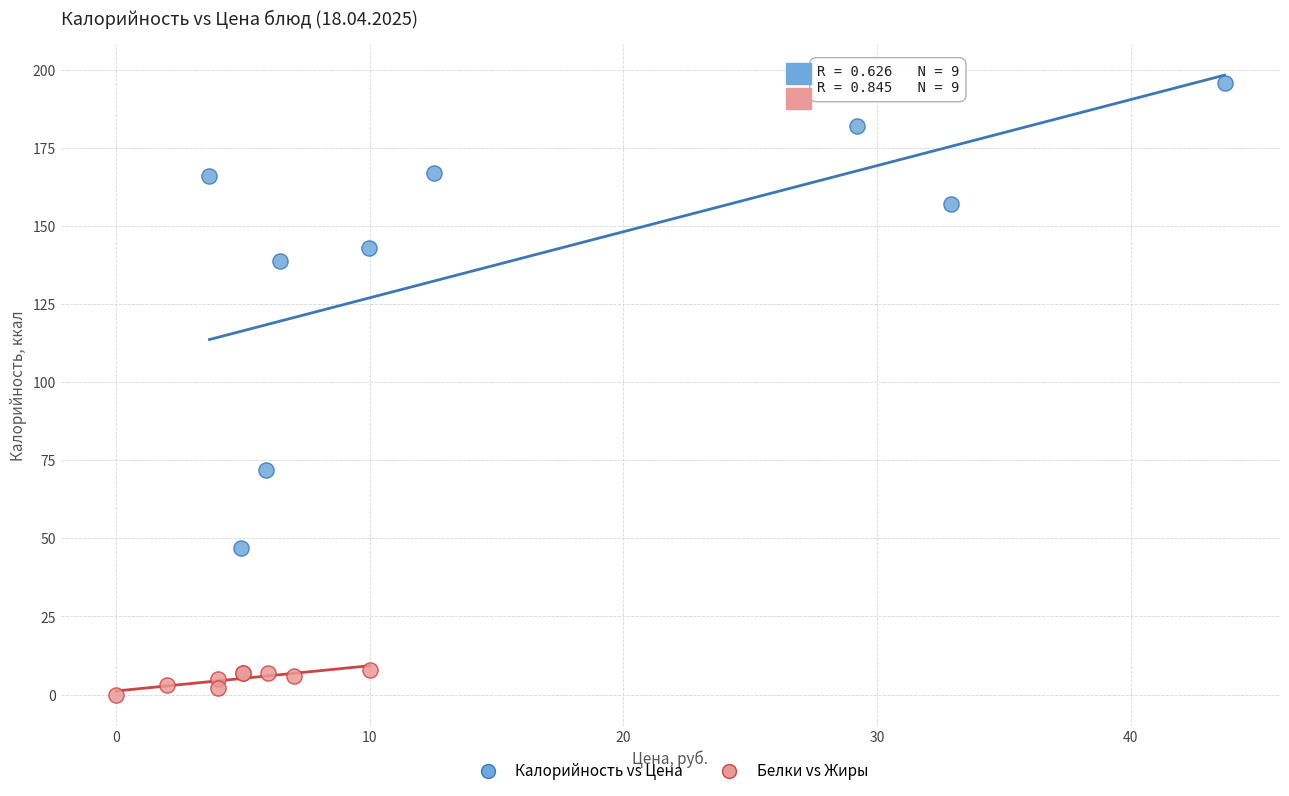

Which series has the widest spread of Y values?

Калорийность vs Цена